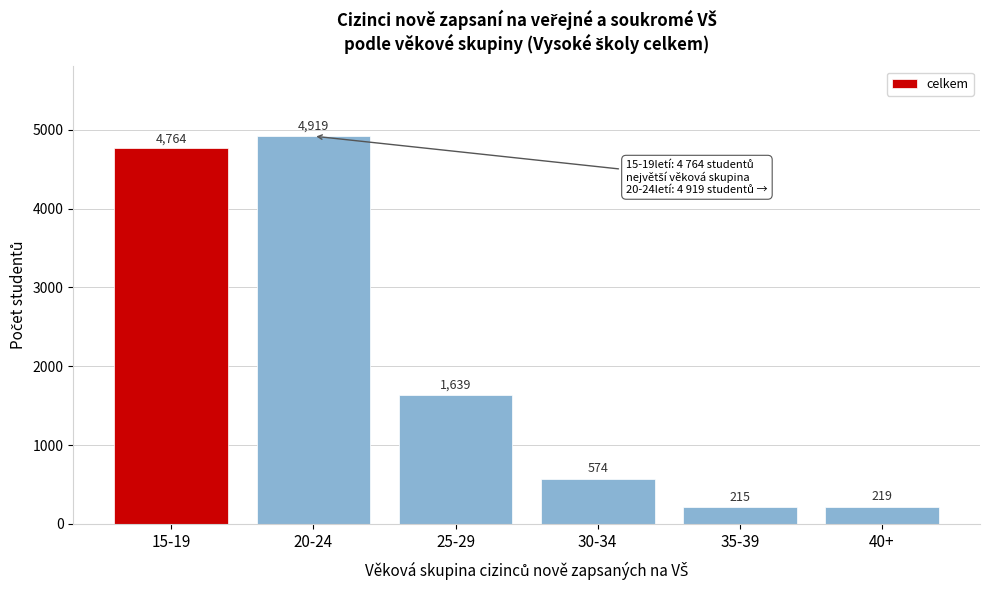

Reading left to right, extract all data points from this chart.

15-19=4764	20-24=4919	25-29=1639	30-34=574	35-39=215	40+=219